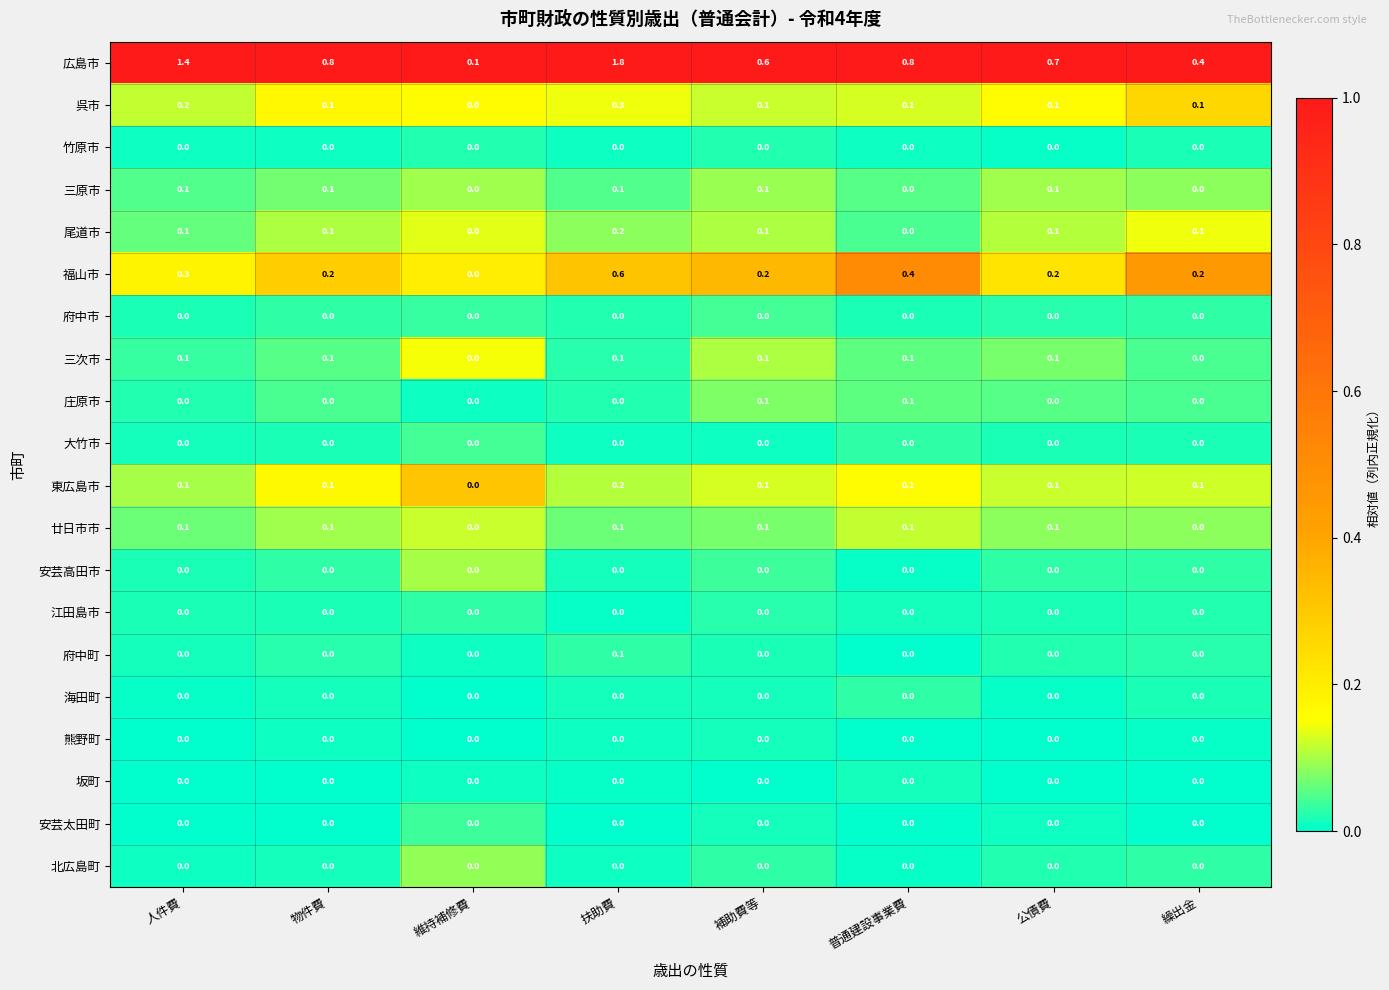

Where is 呉市 nearest to the value 0?

維持補修費